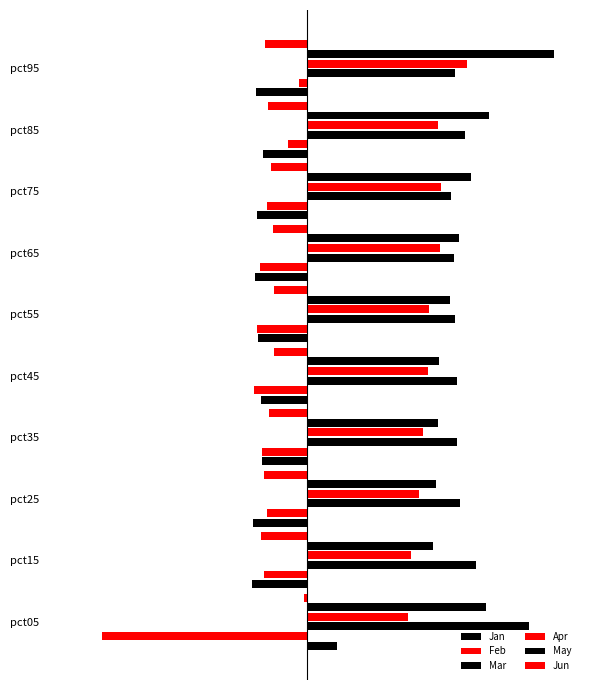

What is the highest value of the Mar series?

1.5